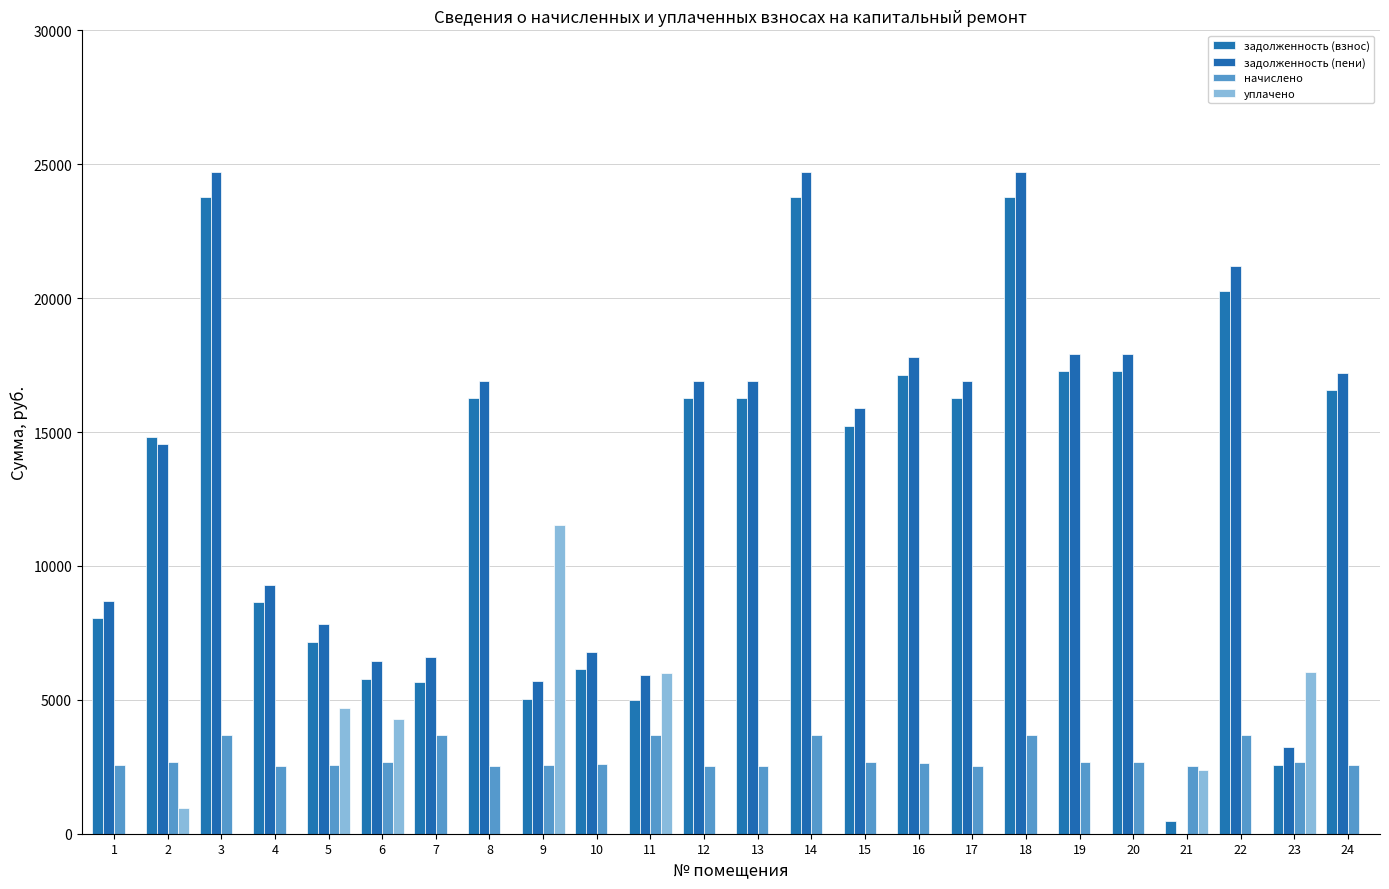

Are the bars grouped side by side (vs. stacked)?

Yes